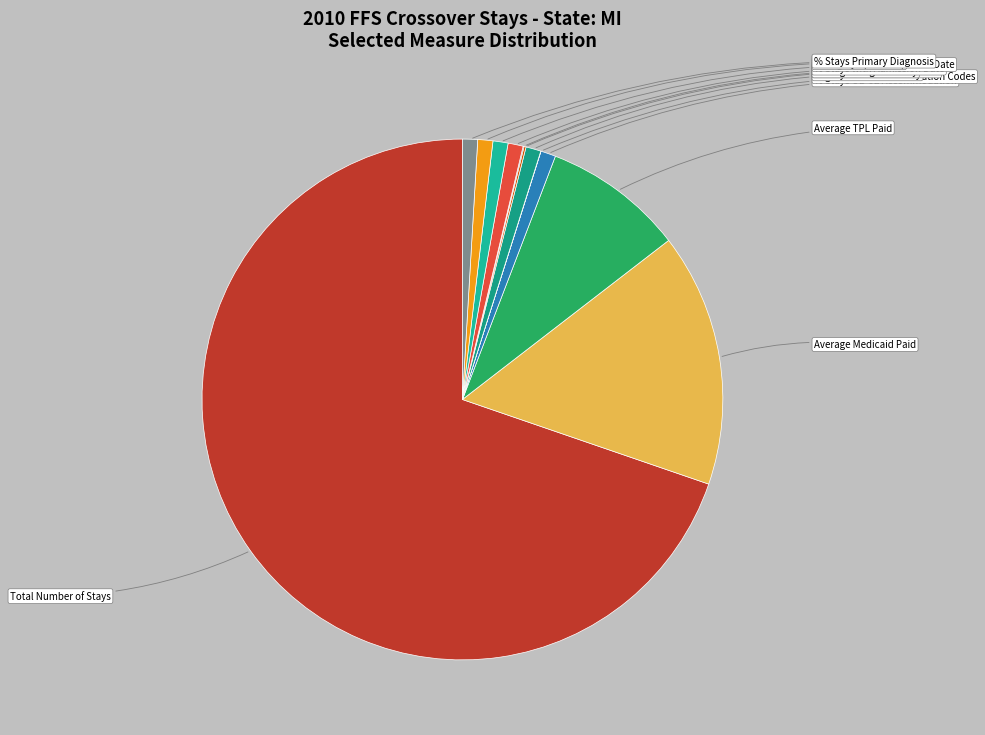

To the nearest percent, what is the average slice percentage?

8%